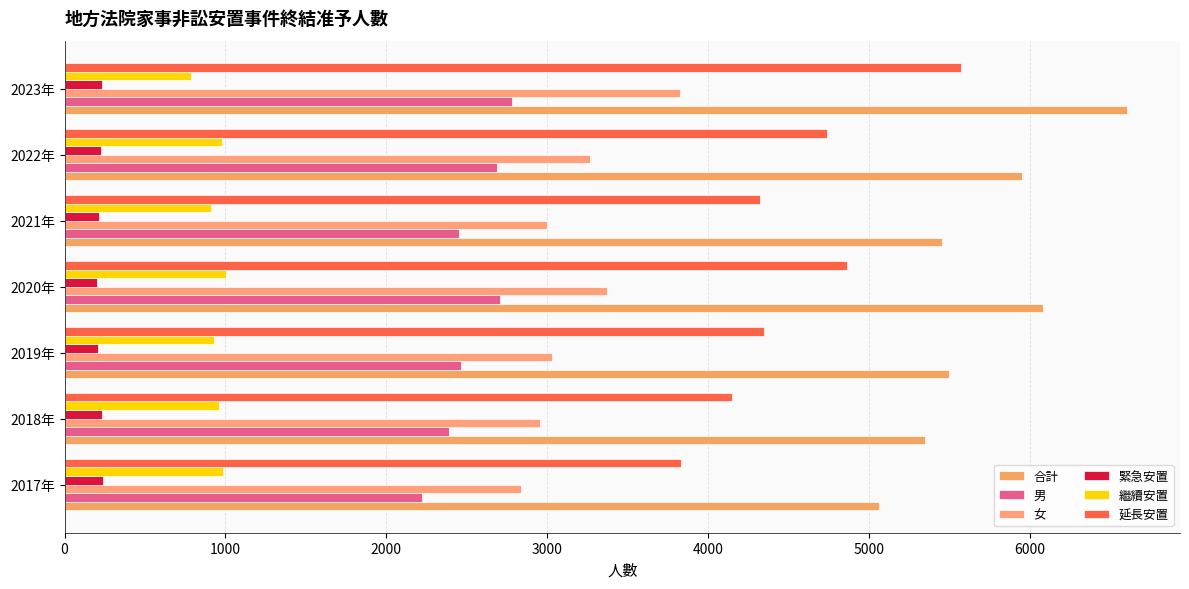

At how many categories does at least one series exceed 2326?

7